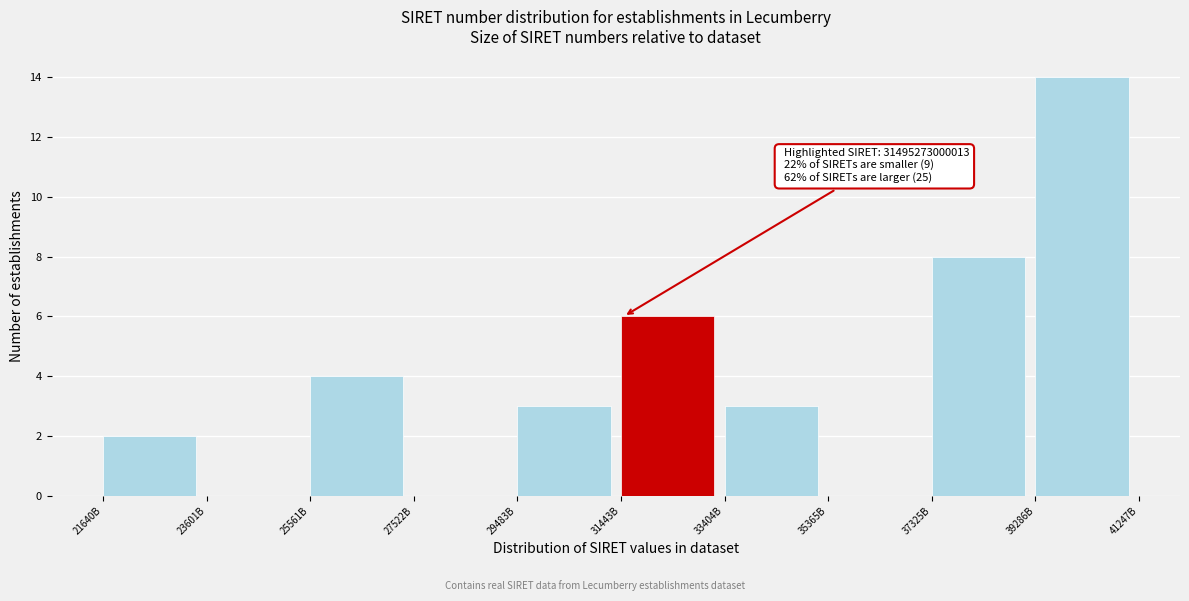

Reading left to right, transcribe all the data shown in this chart.

21640B=2	23601B=0	25561B=4	27522B=0	29483B=3	31443B=6	33404B=3	35365B=0	37325B=8	39286B=14